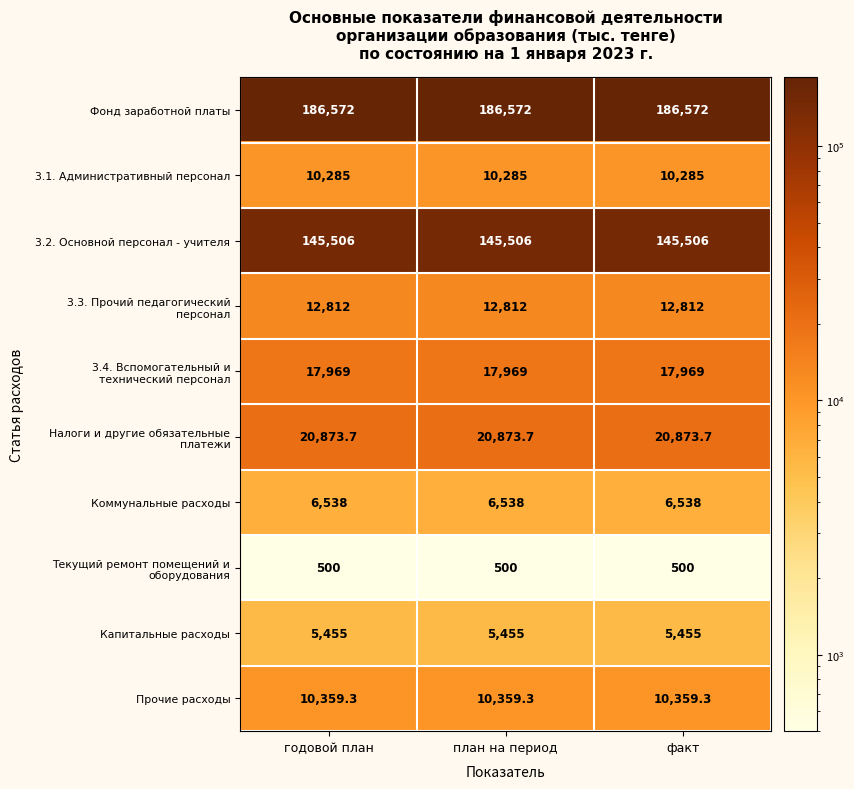

What is the average value of the Капитальные расходы series?

5455.0